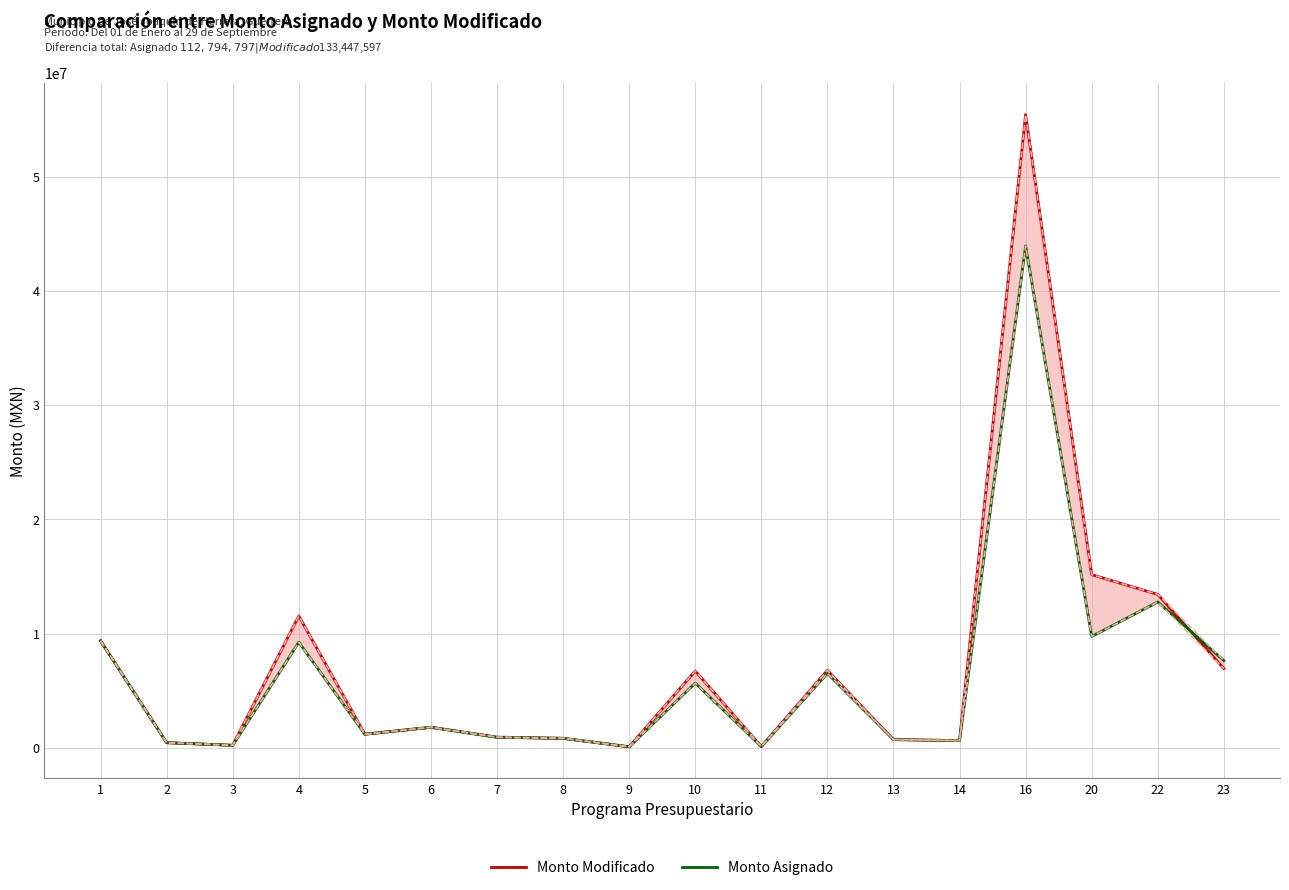

What is the difference between the highest and lowest values at 1?

40678.7